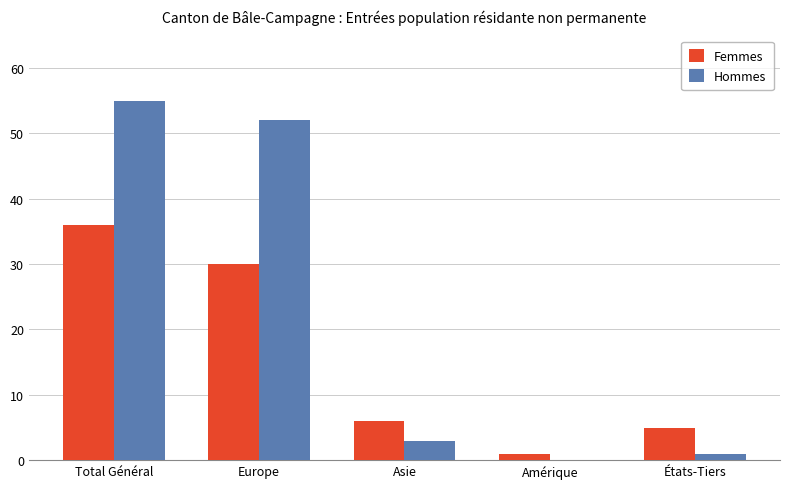

What is the total value across all series at États-Tiers?

6